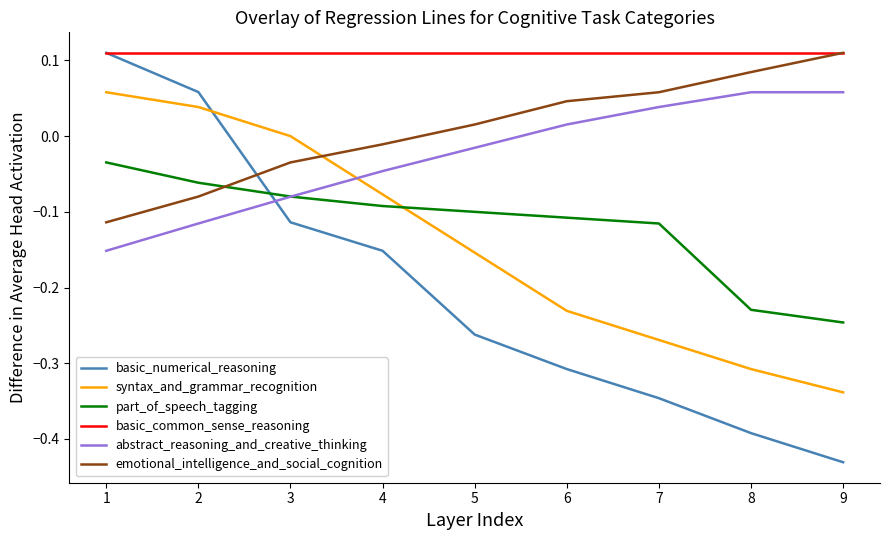

True or false: abstract_reasoning_and_creative_thinking has a value of 0.0 at 8.

False